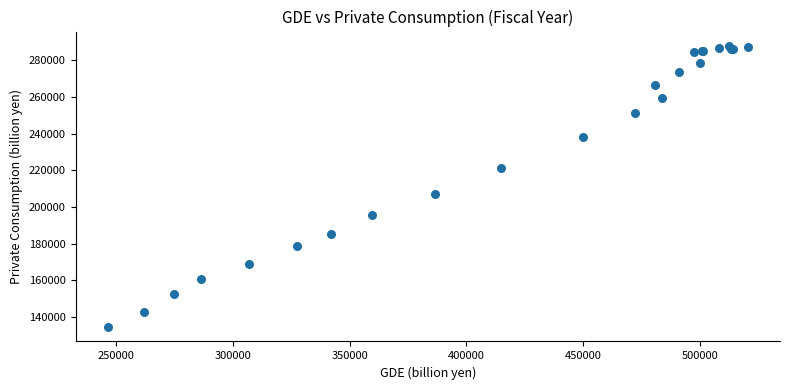

What Y value in the scatter plot is closest to 211121?

206967.9